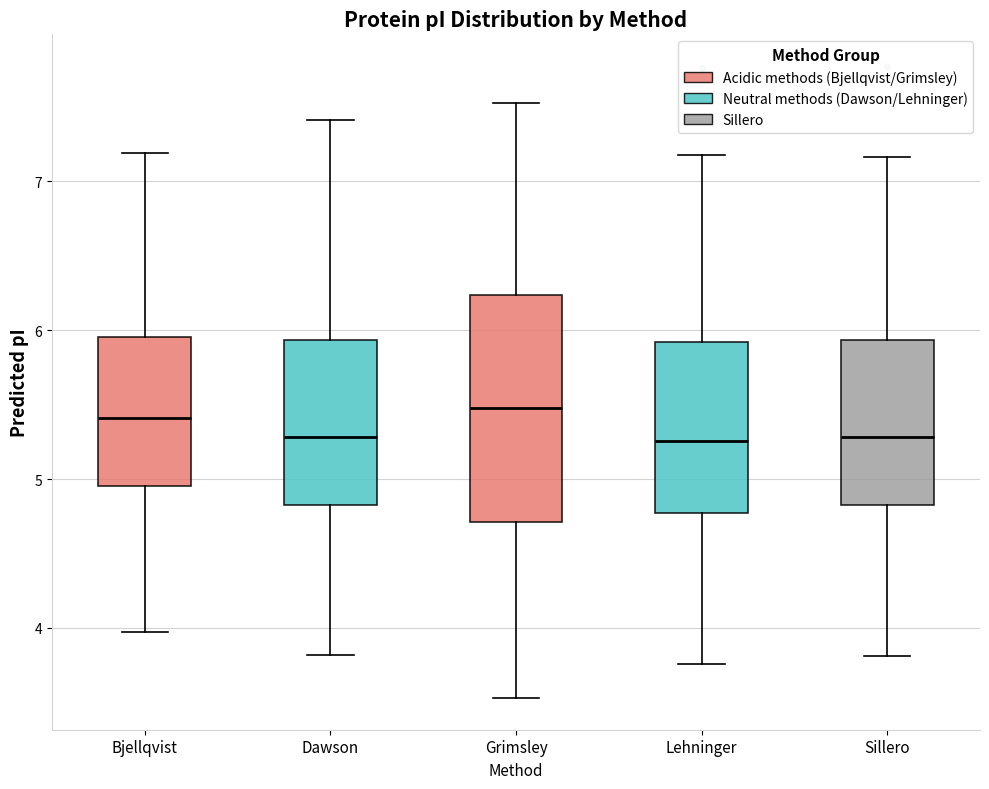

Which box is the tallest, from its lower edge to its upper edge?

Grimsley